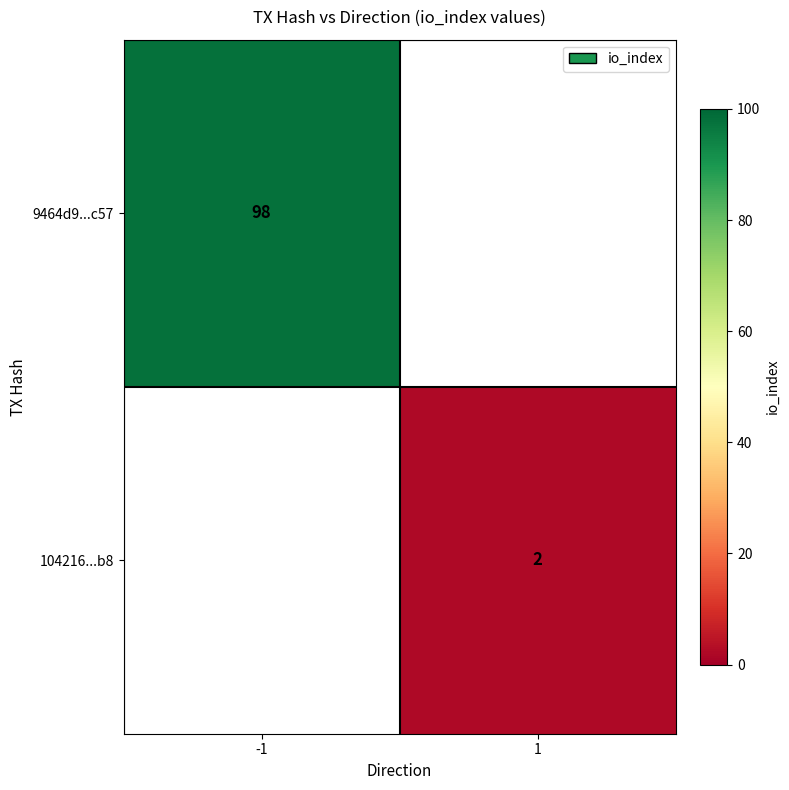

Which label corresponds to the smallest value in the chart?

1